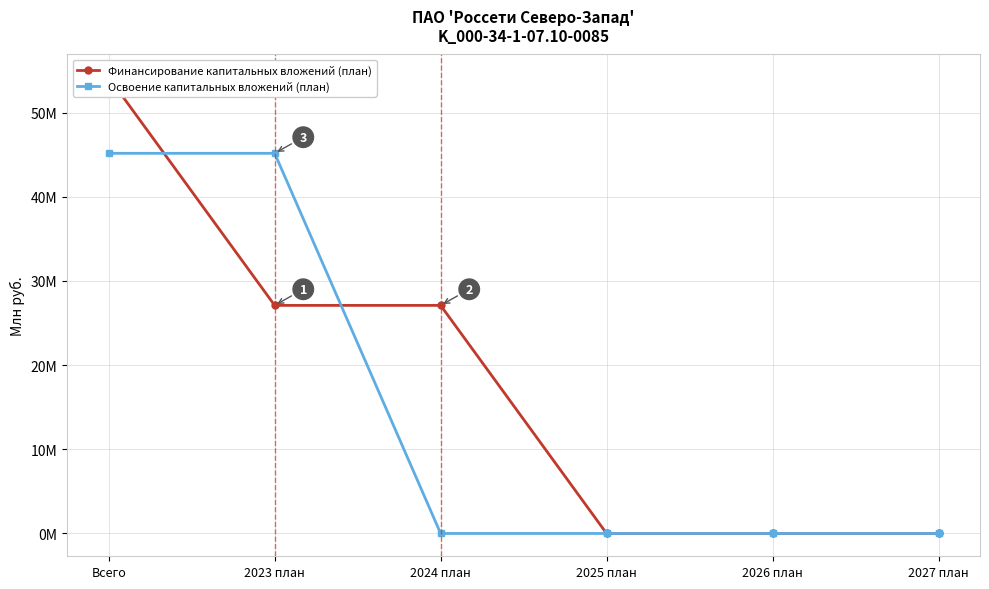

How many lines are shown in the chart?

2